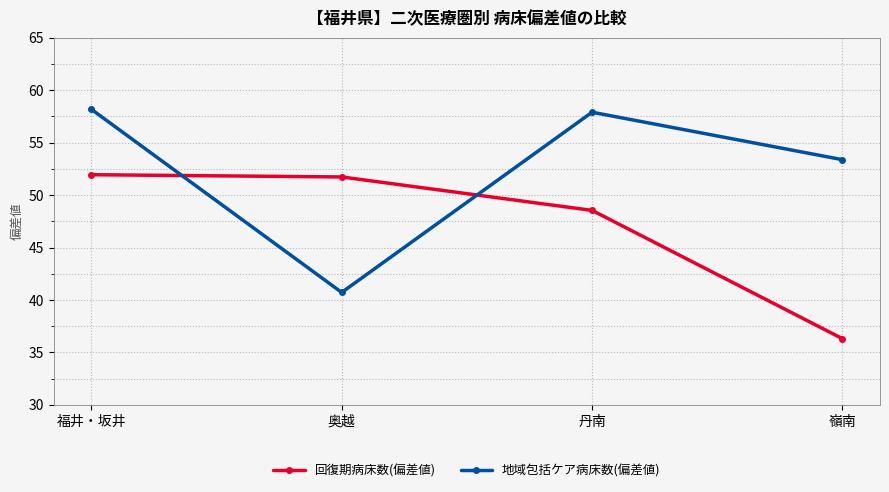

Between 丹南 and 嶺南, which series saw the biggest shift?

回復期病床数(偏差値)